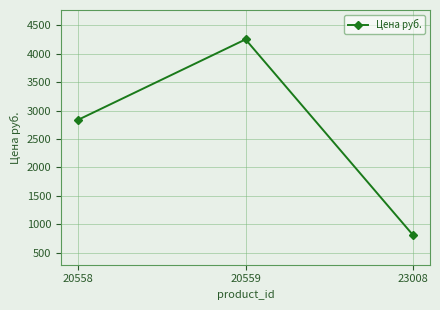

What is the difference between the maximum and minimum values?

3446